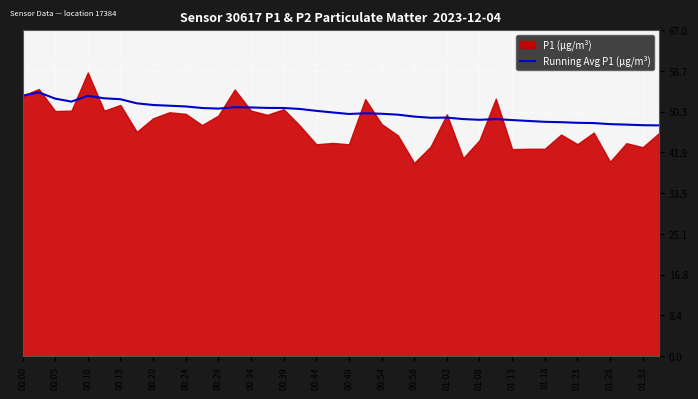

The value of Running Avg P1 (µg/m³) at 00:34 is 23.5. True or false?

False